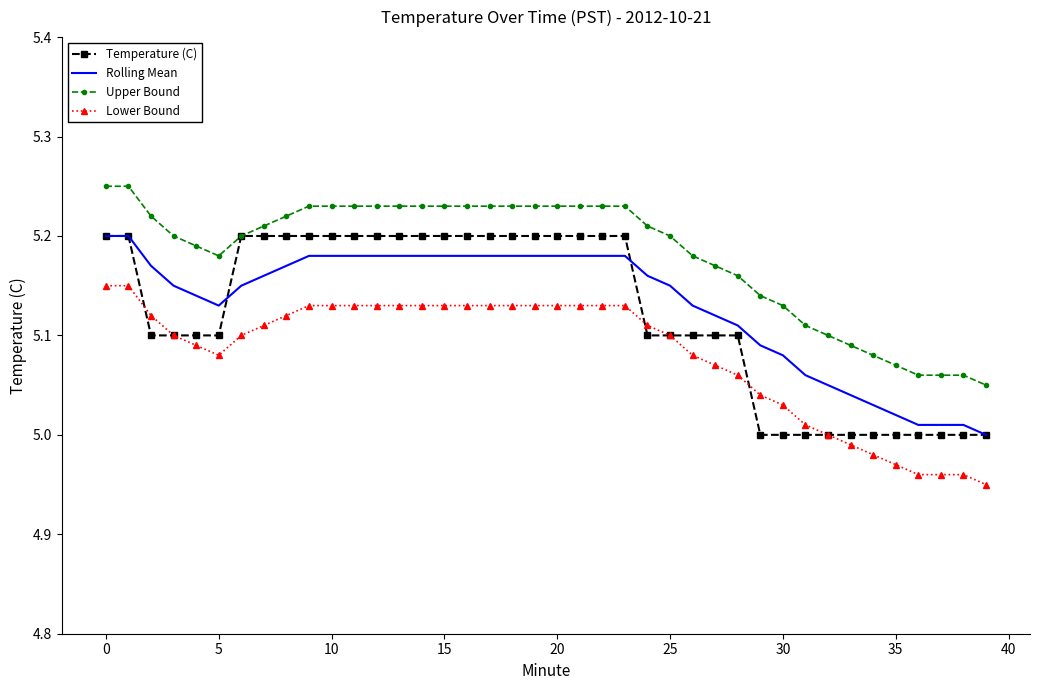

True or false: Lower Bound and Upper Bound intersect in this chart.

False